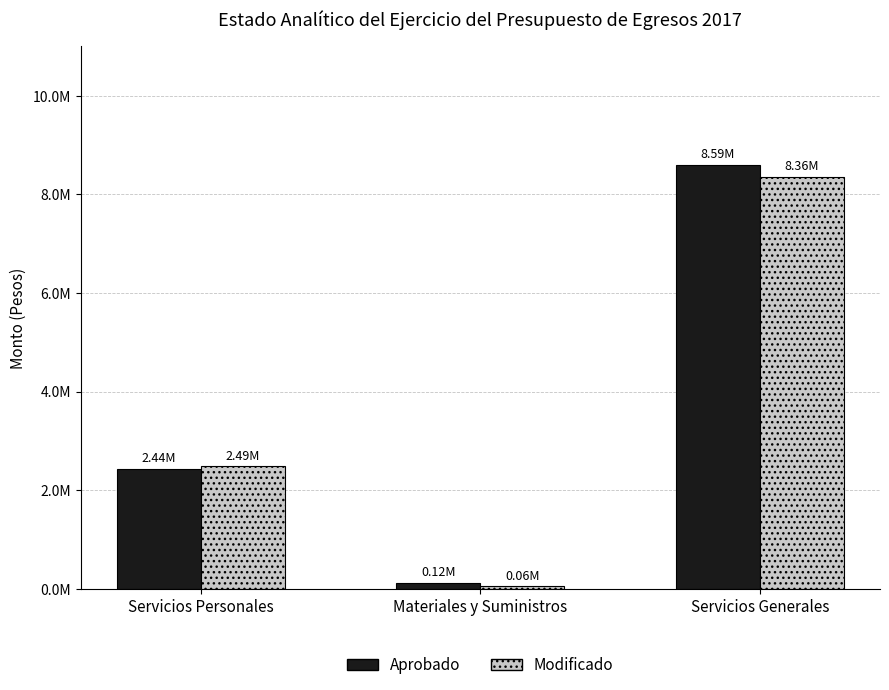

What is the sum of the Modificado values at Servicios Generales and Servicios Personales?

10842760.3